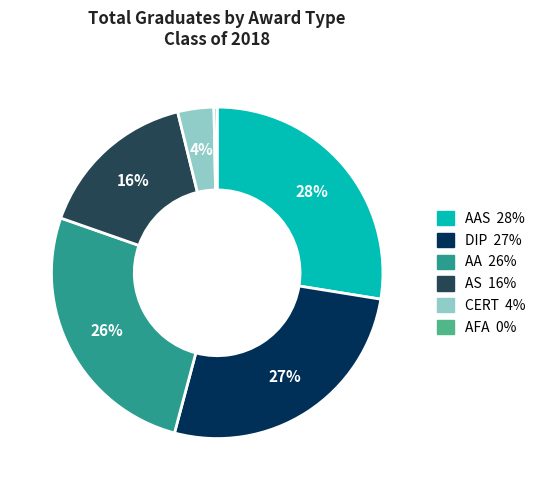

To the nearest percent, what is the average slice percentage?

17%